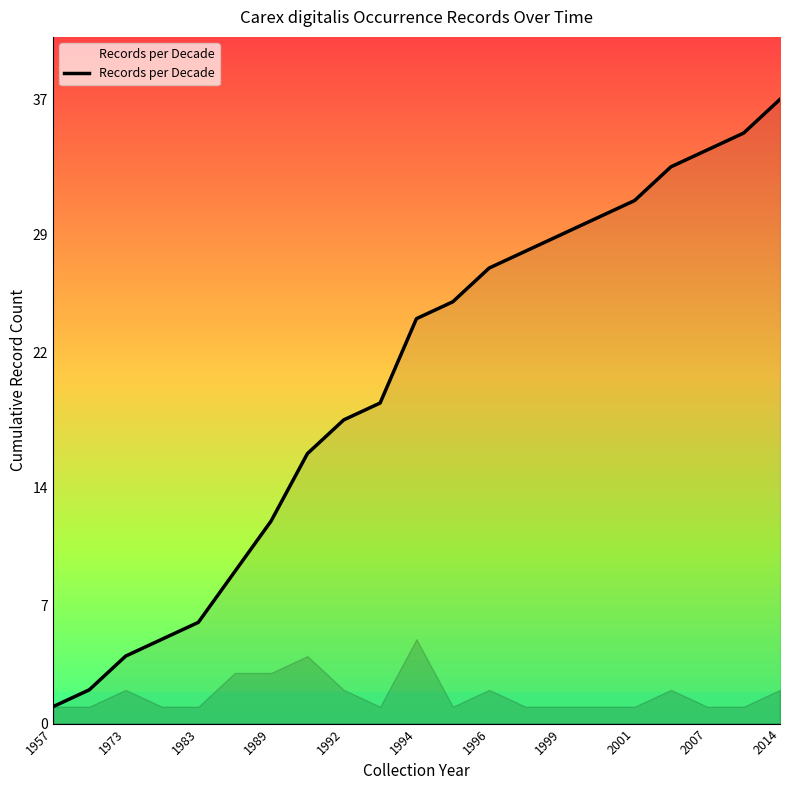

What is the greatest value displayed?

37